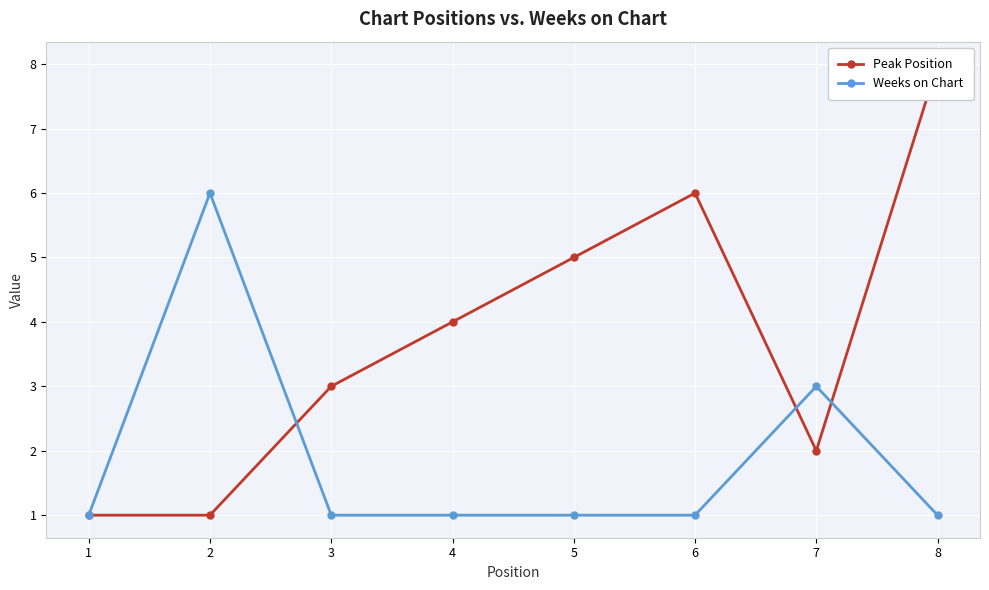

What is the spread (max minus min) of values at 7?

1